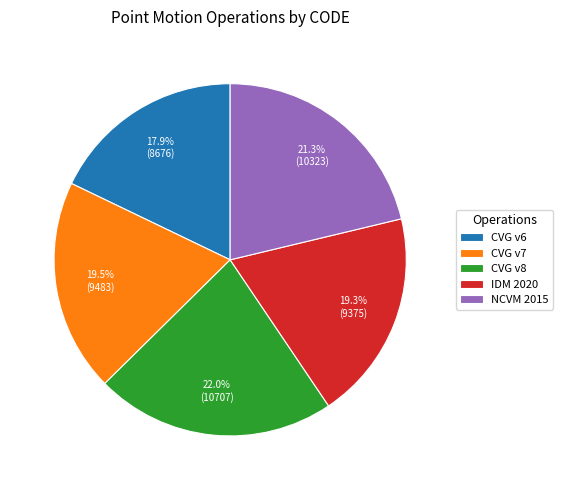

To the nearest percent, what is the average slice percentage?

20%